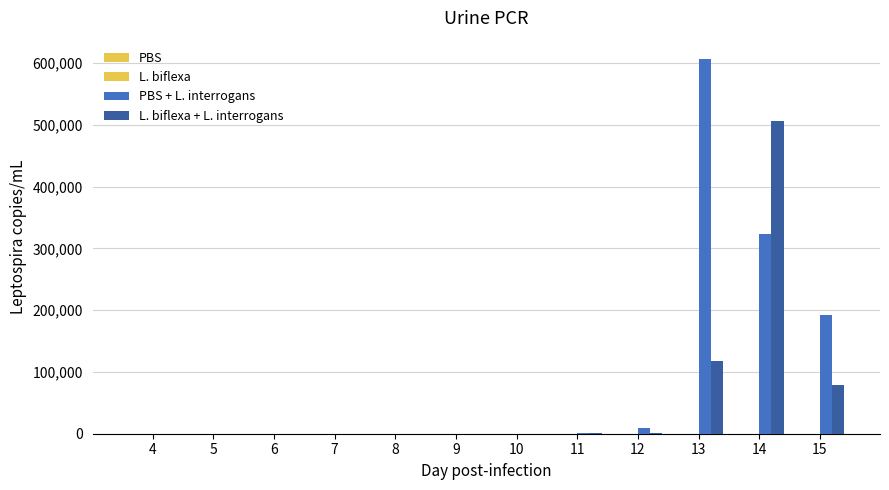

What is the value of the PBS + L. interrogans bar at the 5th from the left?

150.3